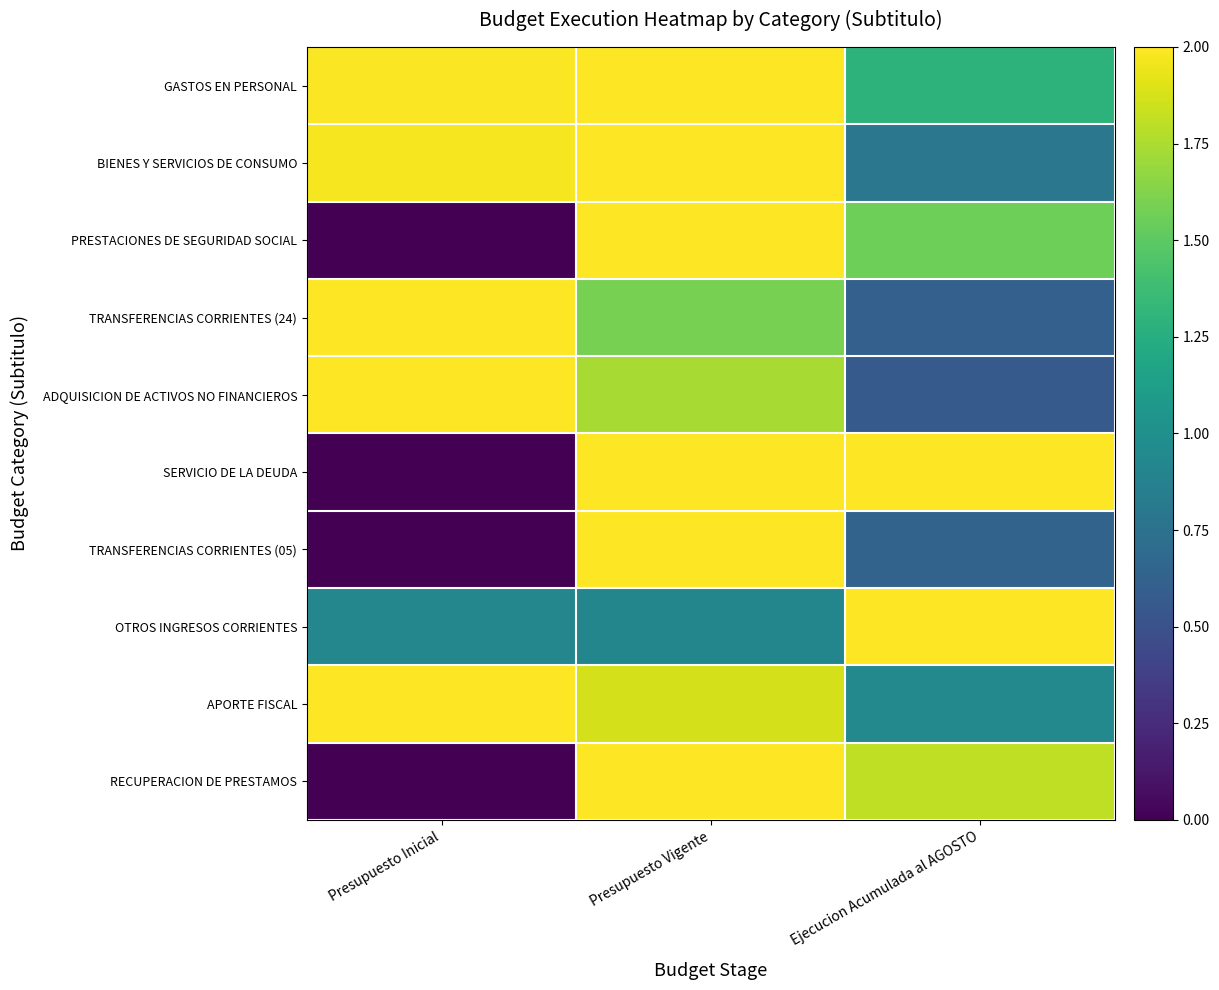

Reading left to right, what are all the values shown in this chart?

GASTOS EN PERSONAL: Presupuesto Inicial=2.0	Presupuesto Vigente=2.0	Ejecucion Acumulada al AGOSTO=1.3
BIENES Y SERVICIOS DE CONSUMO: Presupuesto Inicial=2.0	Presupuesto Vigente=2.0	Ejecucion Acumulada al AGOSTO=0.8
PRESTACIONES DE SEGURIDAD SOCIAL: Presupuesto Inicial=0.0	Presupuesto Vigente=2.0	Ejecucion Acumulada al AGOSTO=1.6
TRANSFERENCIAS CORRIENTES (24): Presupuesto Inicial=2.0	Presupuesto Vigente=1.6	Ejecucion Acumulada al AGOSTO=0.6
ADQUISICION DE ACTIVOS NO FINANCIEROS: Presupuesto Inicial=2.0	Presupuesto Vigente=1.7	Ejecucion Acumulada al AGOSTO=0.6
SERVICIO DE LA DEUDA: Presupuesto Inicial=0.0	Presupuesto Vigente=2.0	Ejecucion Acumulada al AGOSTO=2.0
TRANSFERENCIAS CORRIENTES (05): Presupuesto Inicial=0.0	Presupuesto Vigente=2.0	Ejecucion Acumulada al AGOSTO=0.6
OTROS INGRESOS CORRIENTES: Presupuesto Inicial=0.9	Presupuesto Vigente=0.9	Ejecucion Acumulada al AGOSTO=2.0
APORTE FISCAL: Presupuesto Inicial=2.0	Presupuesto Vigente=1.9	Ejecucion Acumulada al AGOSTO=0.9
RECUPERACION DE PRESTAMOS: Presupuesto Inicial=0.0	Presupuesto Vigente=2.0	Ejecucion Acumulada al AGOSTO=1.8